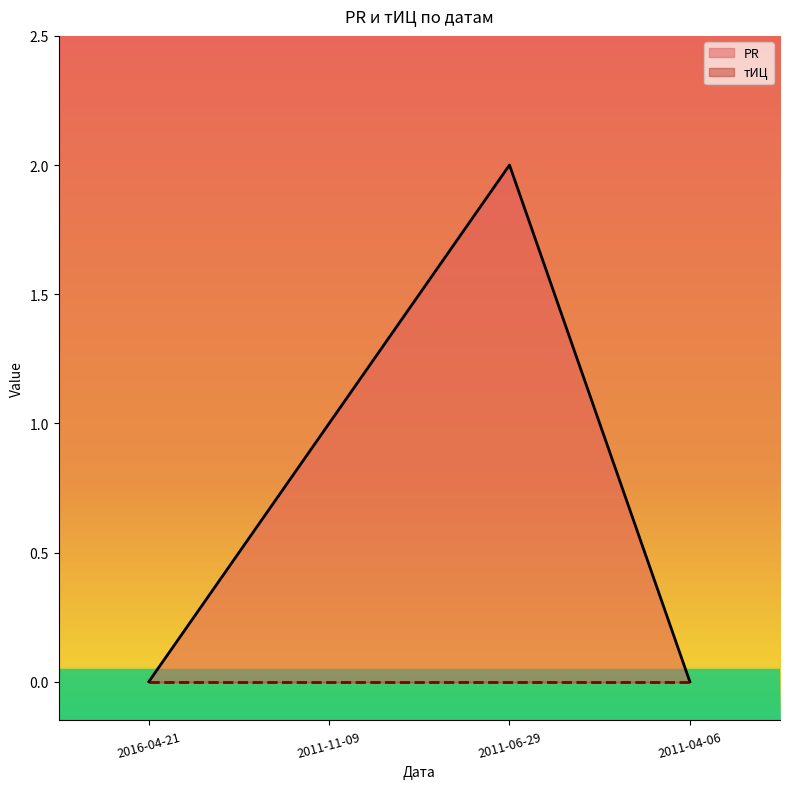

What is the average value?

1